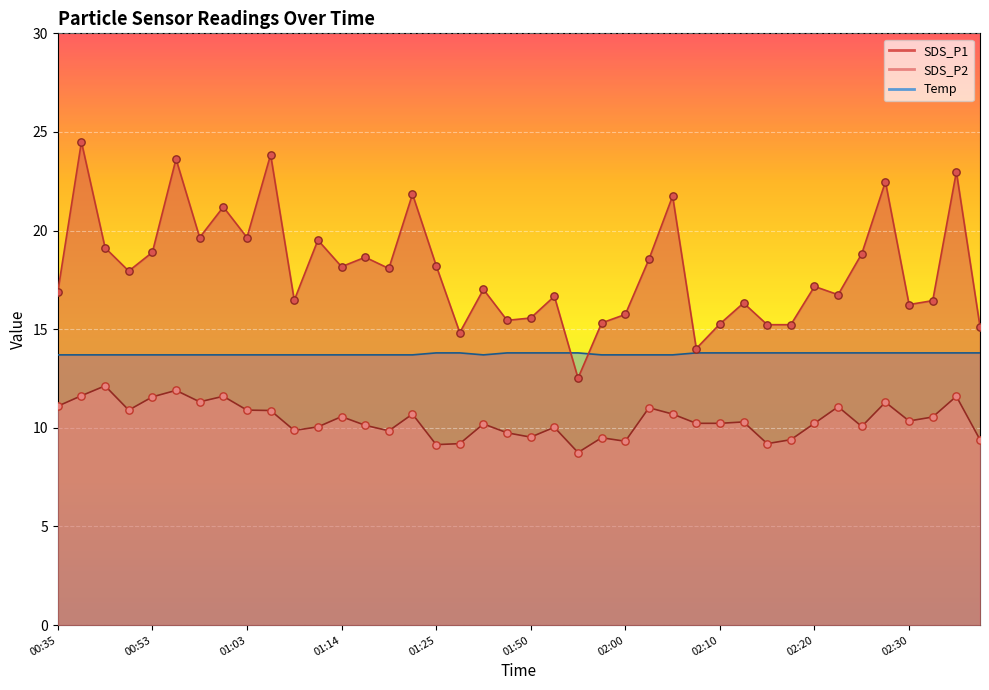

What is the total value across all series at 02:02?

43.3